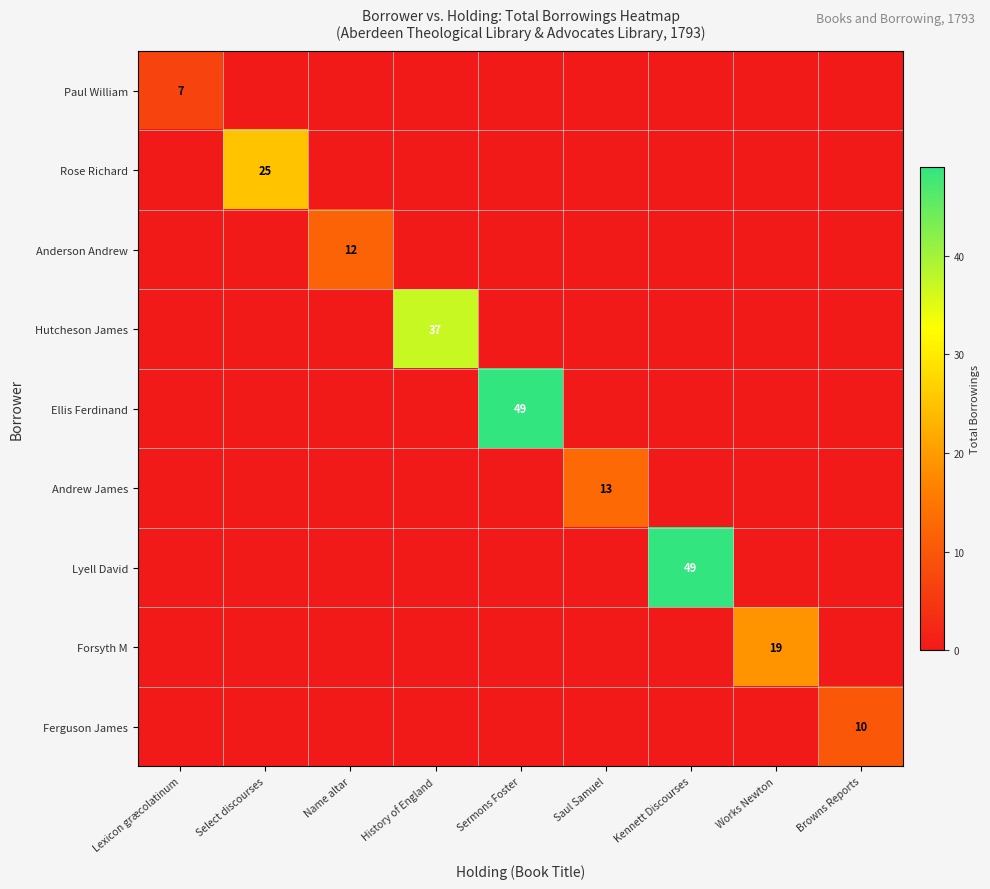

Count the number of data series in this chart.

9